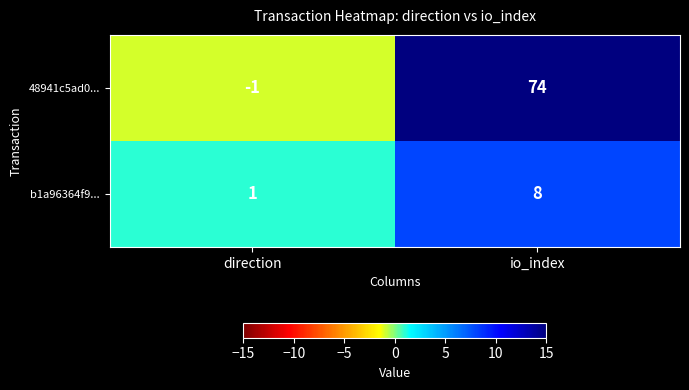

What is the sum of all 48941c5ad0... values?

73